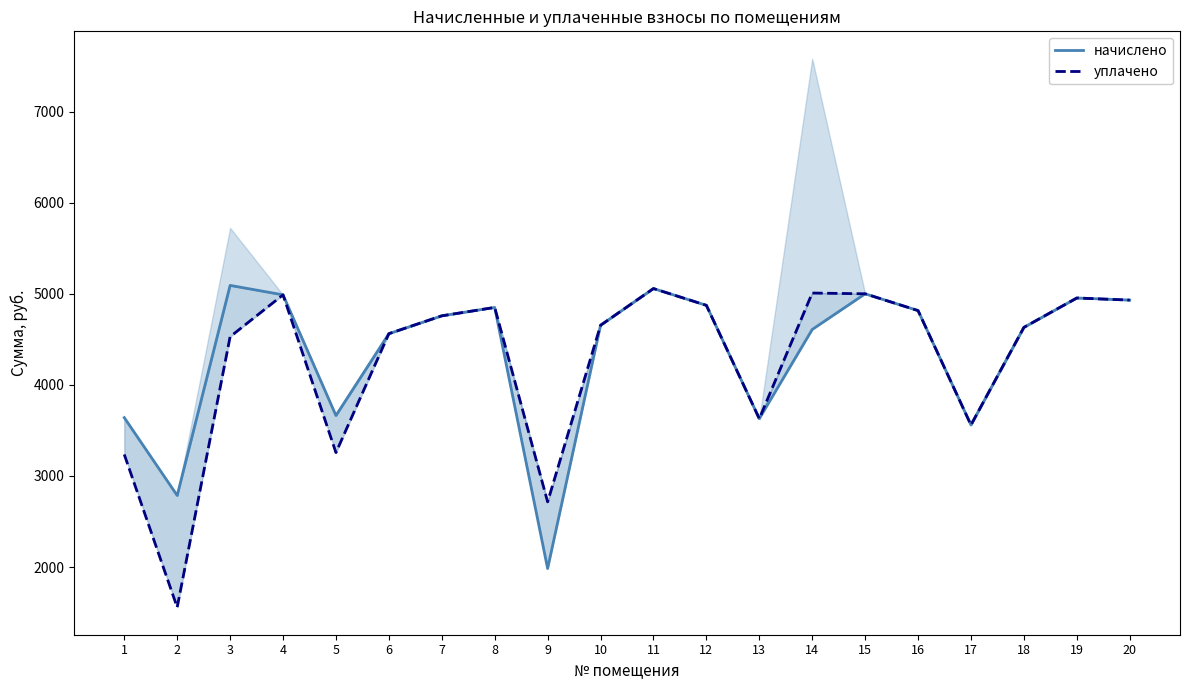

What is the sum of all начислено values?

87034.0